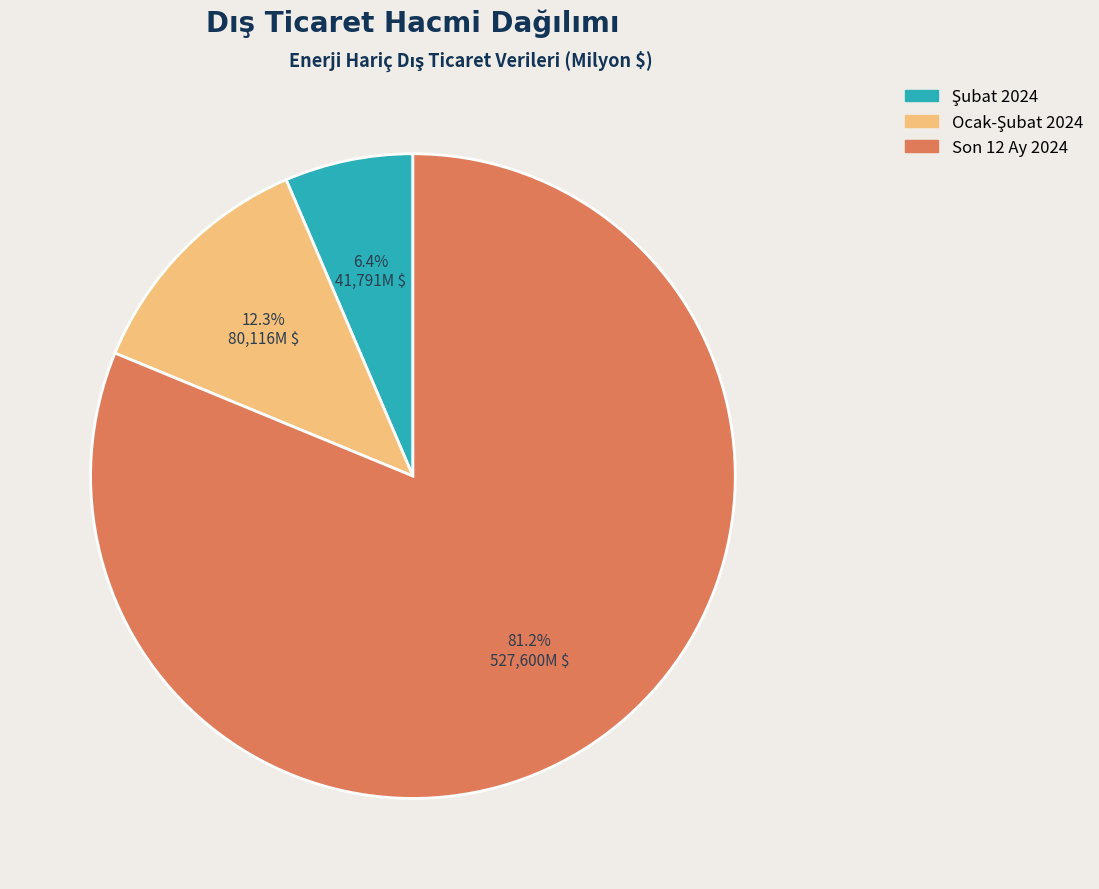

To the nearest percent, what is the difference between the largest and smallest slice percentages?

75%